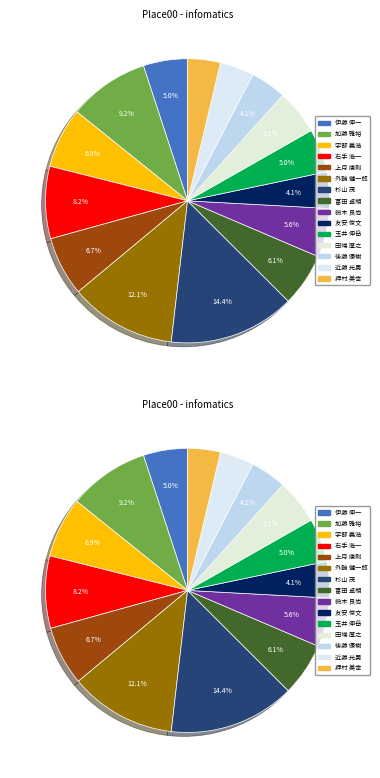

The 加藤 雅裕 slice represents 1% of the pie. True or false?

False